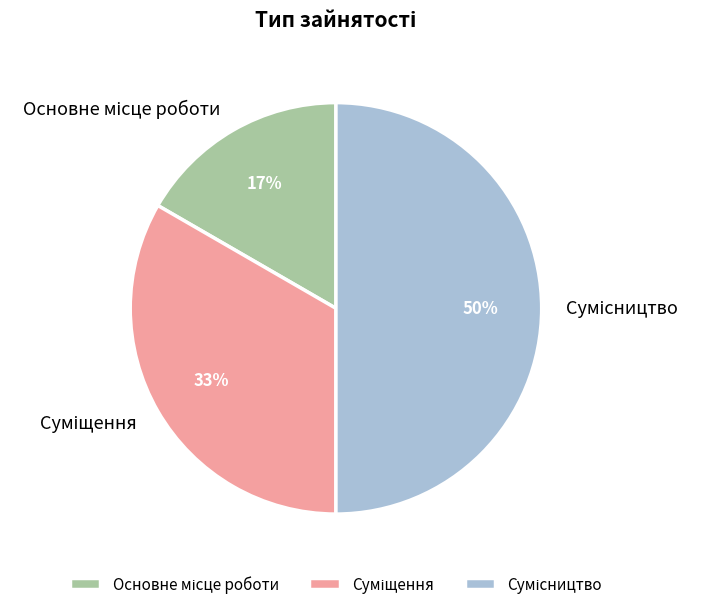

To the nearest percent, what is the average slice percentage?

33%